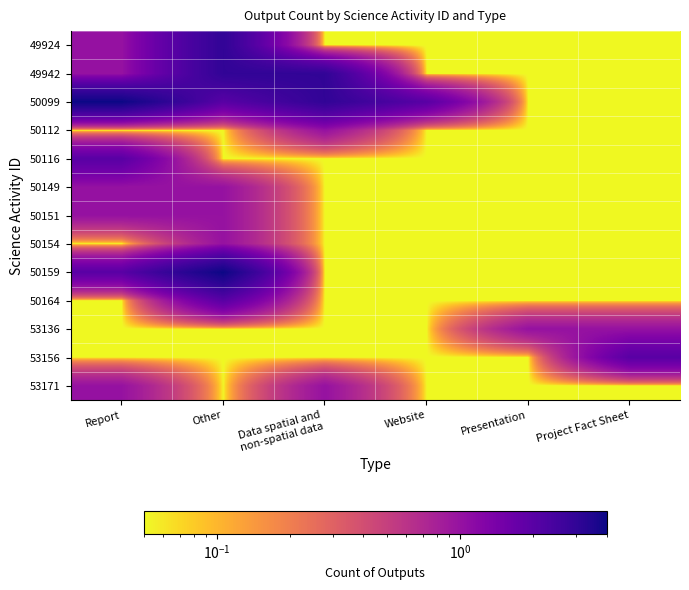

Reading left to right, what are all the values shown in this chart?

49924: Report=1.0	Other=3.0	Data spatial and
non-spatial data=0.1	Website=0.1	Presentation=0.1	Project Fact Sheet=0.1
49942: Report=1.0	Other=3.0	Data spatial and
non-spatial data=3.0	Website=0.1	Presentation=0.1	Project Fact Sheet=0.1
50099: Report=4.0	Other=2.0	Data spatial and
non-spatial data=3.0	Website=2.0	Presentation=0.1	Project Fact Sheet=0.1
50112: Report=0.1	Other=0.1	Data spatial and
non-spatial data=1.0	Website=0.1	Presentation=0.1	Project Fact Sheet=0.1
50116: Report=2.0	Other=0.1	Data spatial and
non-spatial data=0.1	Website=0.1	Presentation=0.1	Project Fact Sheet=0.1
50149: Report=1.0	Other=1.0	Data spatial and
non-spatial data=0.1	Website=0.1	Presentation=0.1	Project Fact Sheet=0.1
50151: Report=1.0	Other=1.0	Data spatial and
non-spatial data=0.1	Website=0.1	Presentation=0.1	Project Fact Sheet=0.1
50154: Report=0.1	Other=1.0	Data spatial and
non-spatial data=0.1	Website=0.1	Presentation=0.1	Project Fact Sheet=0.1
50159: Report=2.0	Other=4.0	Data spatial and
non-spatial data=0.1	Website=0.1	Presentation=0.1	Project Fact Sheet=0.1
50164: Report=0.1	Other=2.0	Data spatial and
non-spatial data=0.1	Website=0.1	Presentation=0.1	Project Fact Sheet=0.1
53136: Report=0.1	Other=0.1	Data spatial and
non-spatial data=0.1	Website=0.1	Presentation=1.0	Project Fact Sheet=1.0
53156: Report=0.1	Other=0.1	Data spatial and
non-spatial data=0.1	Website=0.1	Presentation=0.1	Project Fact Sheet=2.0
53171: Report=1.0	Other=0.1	Data spatial and
non-spatial data=1.0	Website=0.1	Presentation=0.1	Project Fact Sheet=0.1